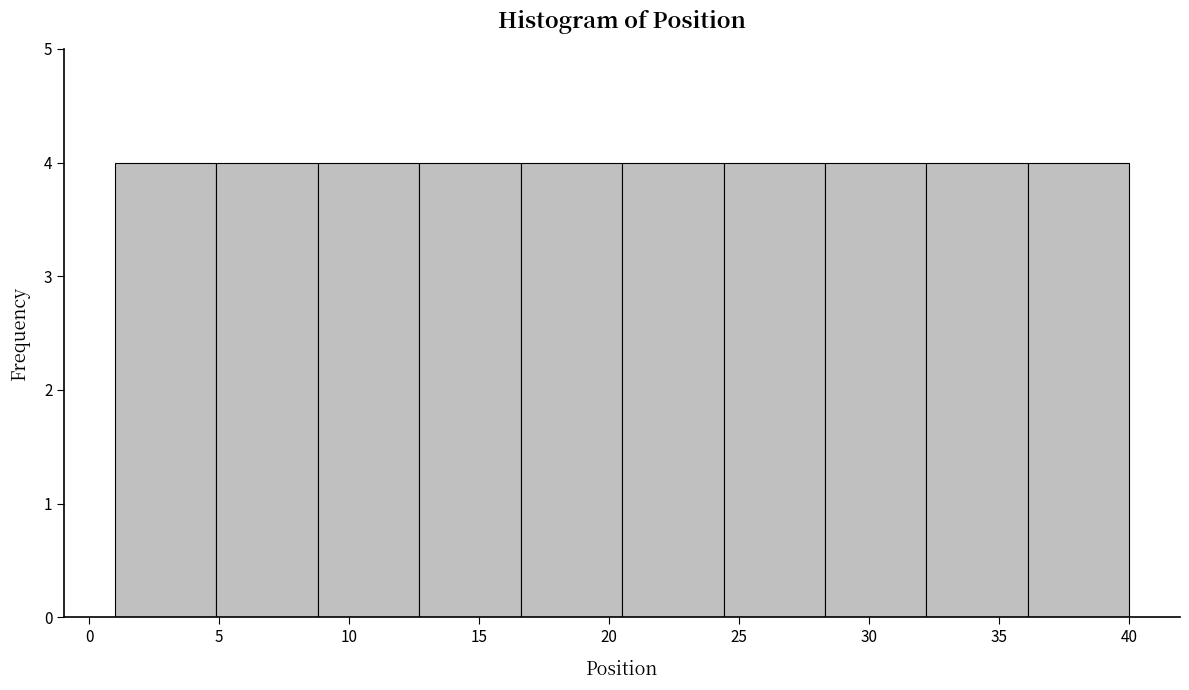

Reading left to right, transcribe this chart: for each bar, give the range it covers on the x-axis and its height. Neither the bar edges nor the heights are printed on the chart, so give them approximately, as read against the axes.

1.0 to 4.9: 4
4.9 to 8.8: 4
8.8 to 12.7: 4
12.7 to 16.6: 4
16.6 to 20.5: 4
20.5 to 24.4: 4
24.4 to 28.3: 4
28.3 to 32.2: 4
32.2 to 36.1: 4
36.1 to 40.0: 4